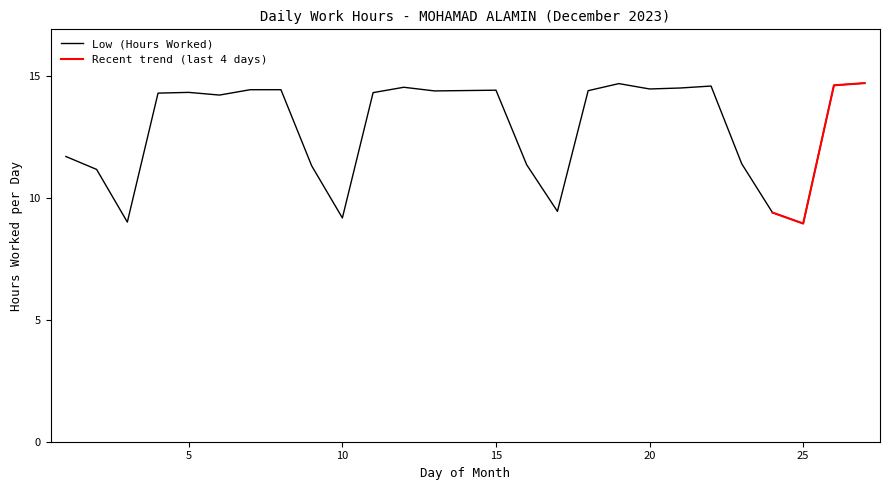

Reading left to right, what are all the values shown in this chart?

1=11.7	2=11.2	3=9.0	4=14.3	5=14.3	6=14.2	7=14.4	8=14.4	9=11.3	10=9.2	11=14.3	12=14.5	13=14.4	15=14.4	16=11.4	17=9.4	18=14.4	19=14.7	20=14.5	21=14.5	22=14.6	23=11.4	24=9.4	25=8.9	26=14.6	27=14.7